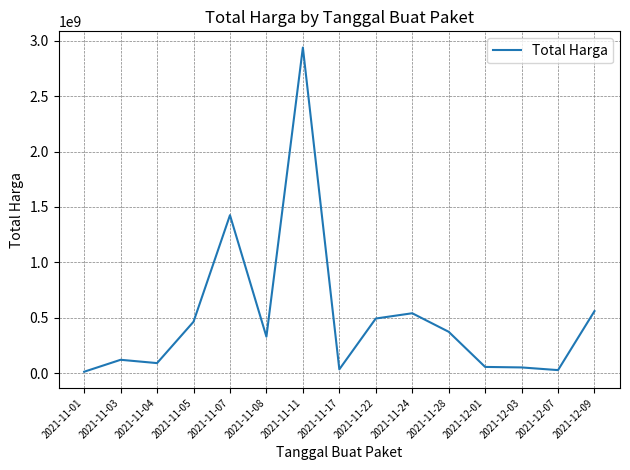

The value at 2021-11-24 is 540634200. True or false?

True